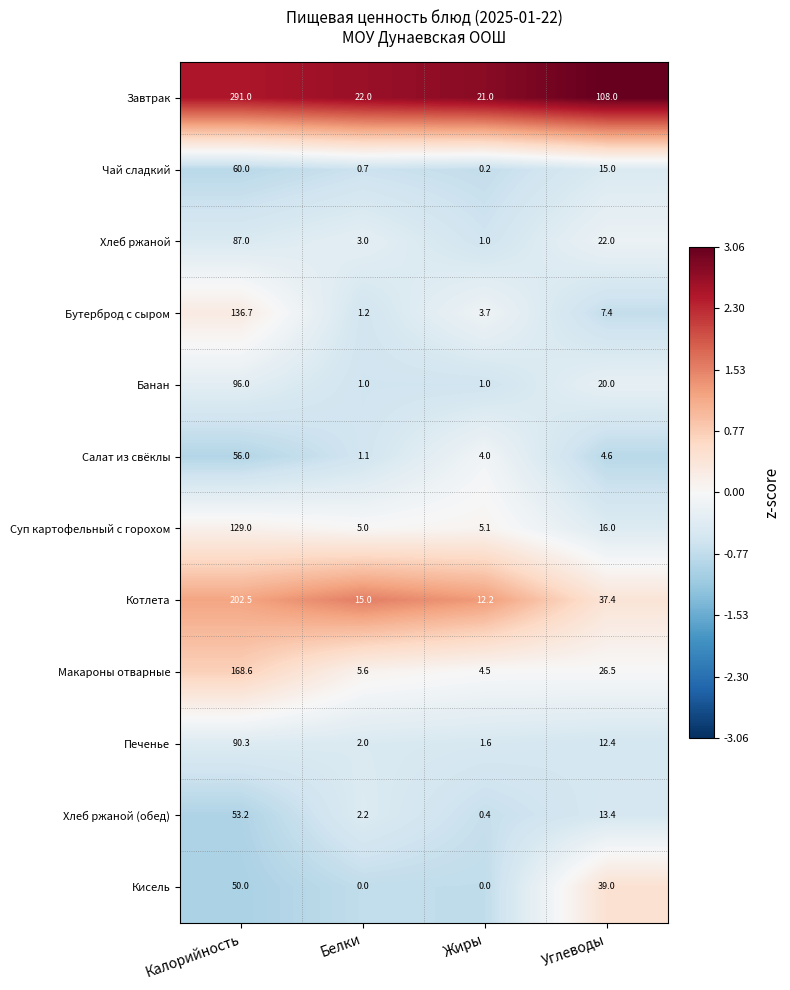

At how many categories does at least one series exceed 0?

4